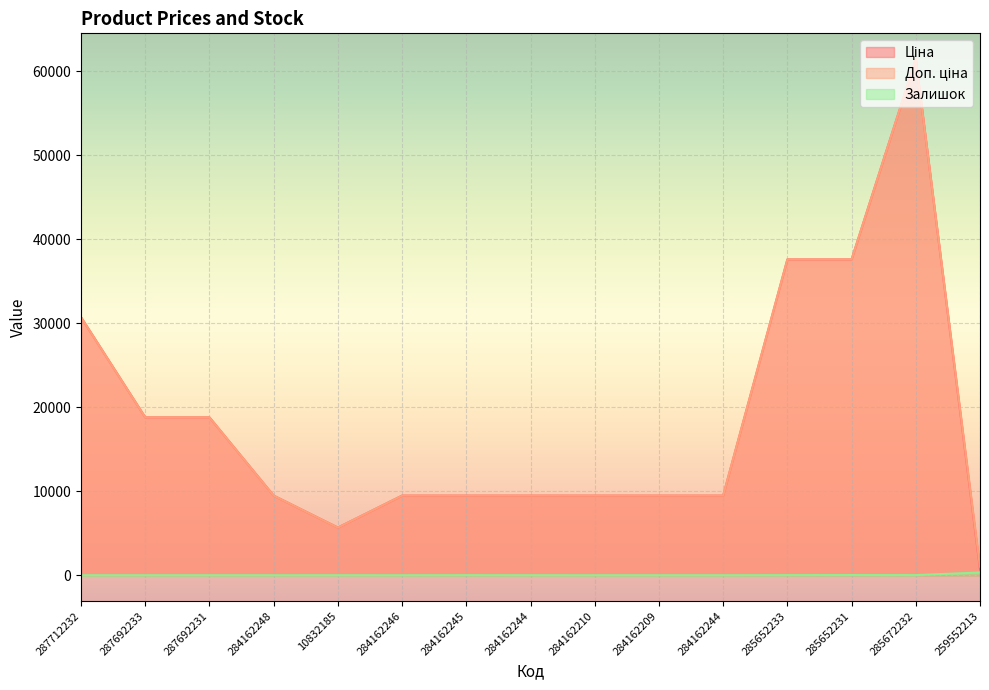

True or false: Доп. ціна and Залишок intersect in this chart.

False